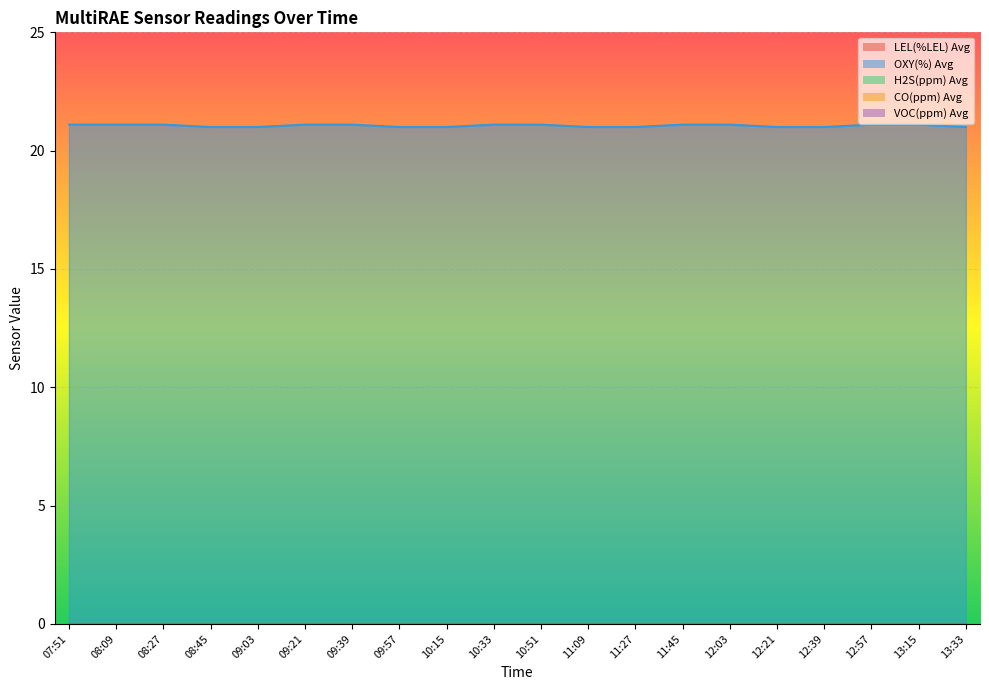

True or false: OXY(%) Avg has more than 0 points higher than both neighbors.

False